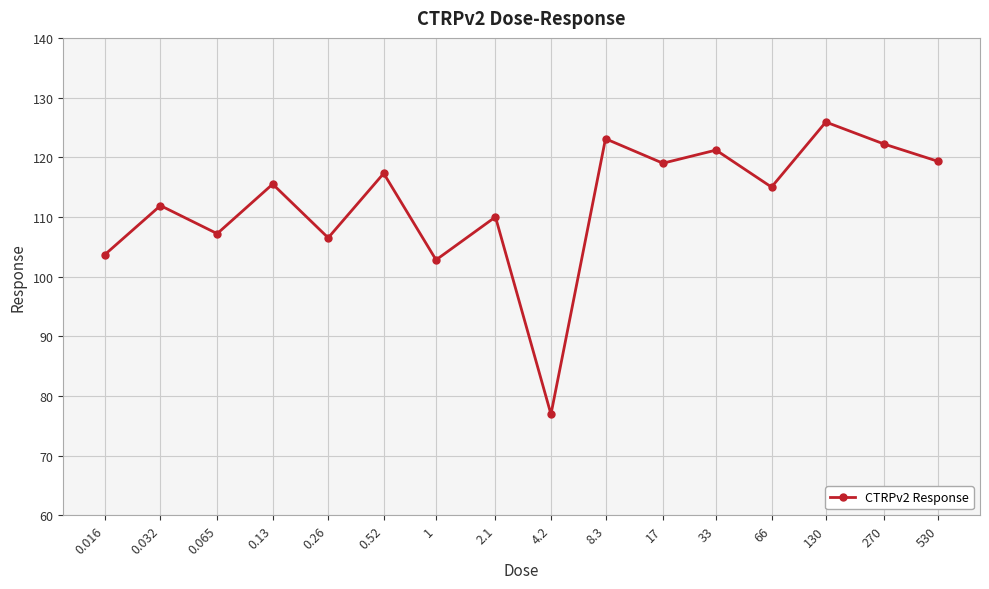

What is the average value?

112.3